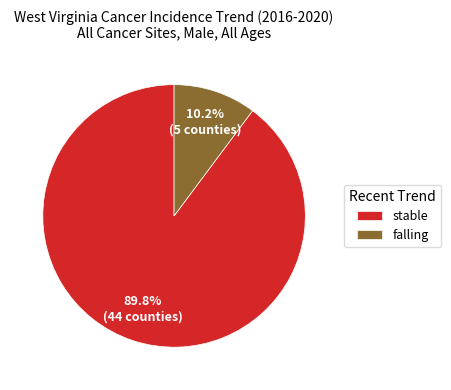

What is the largest slice in the pie chart?

stable